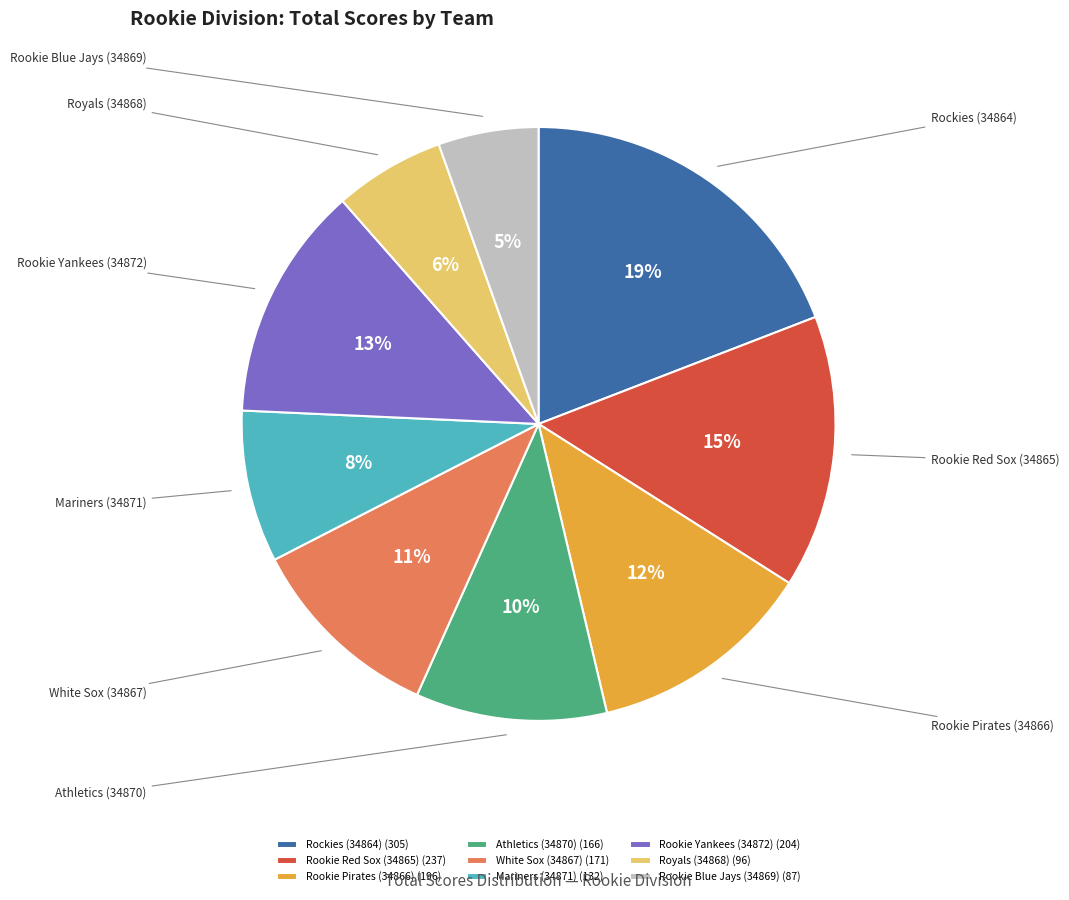

To the nearest percent, what portion does Rookie Red Sox (34865) represent?

15%